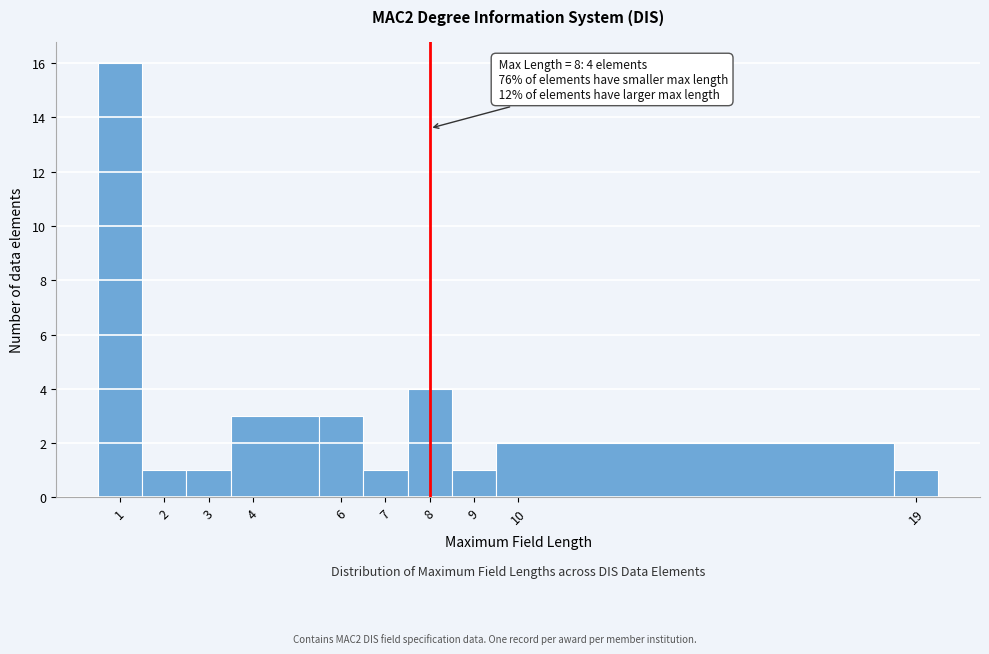

Which range on the x-axis has the tallest bar?

0.5 to 1.5